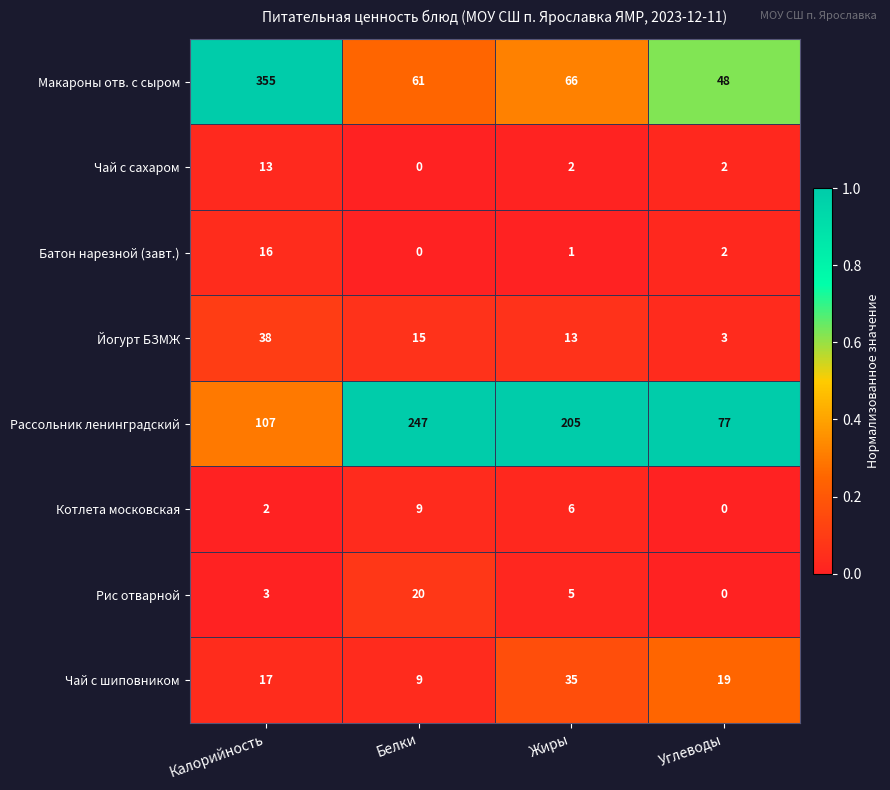

What is the average value of the Йогурт БЗМЖ series?

17